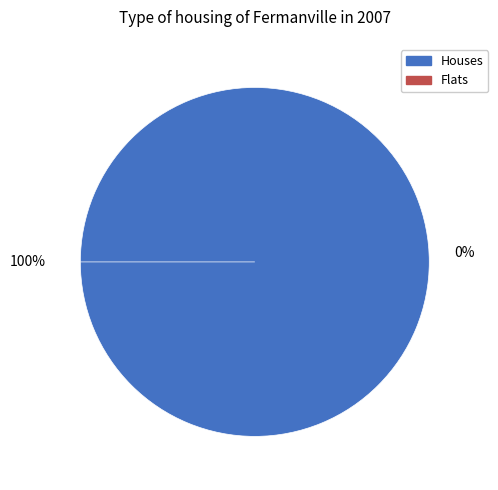

True or false: 4 accounts for 2% of the total.

True